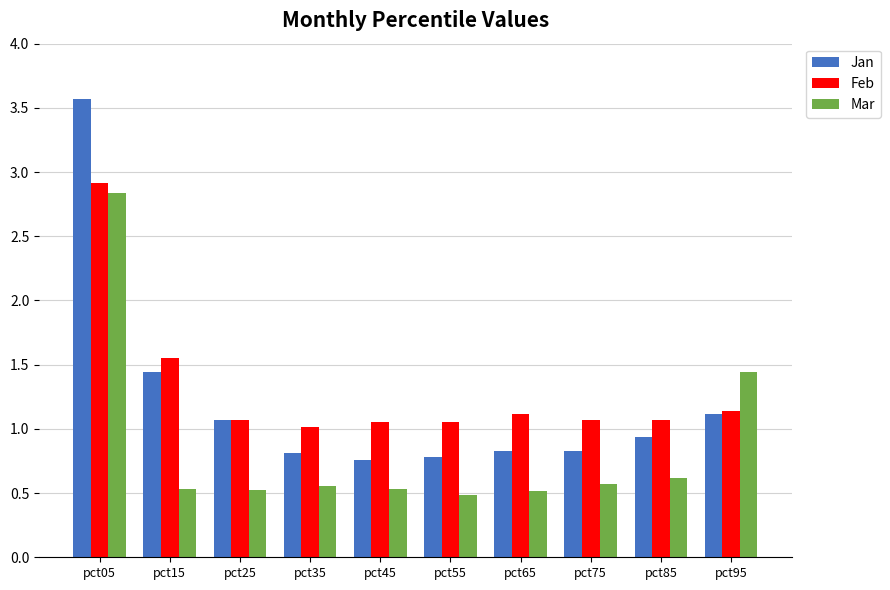

Which series has the widest spread of values?

Jan